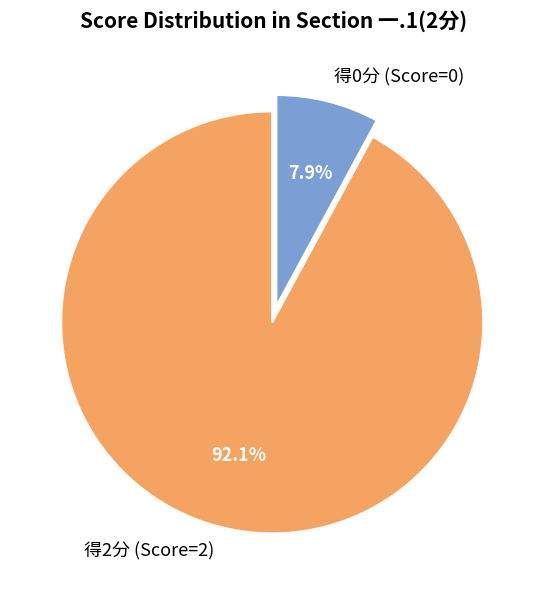

How many slices are in this pie chart?

2